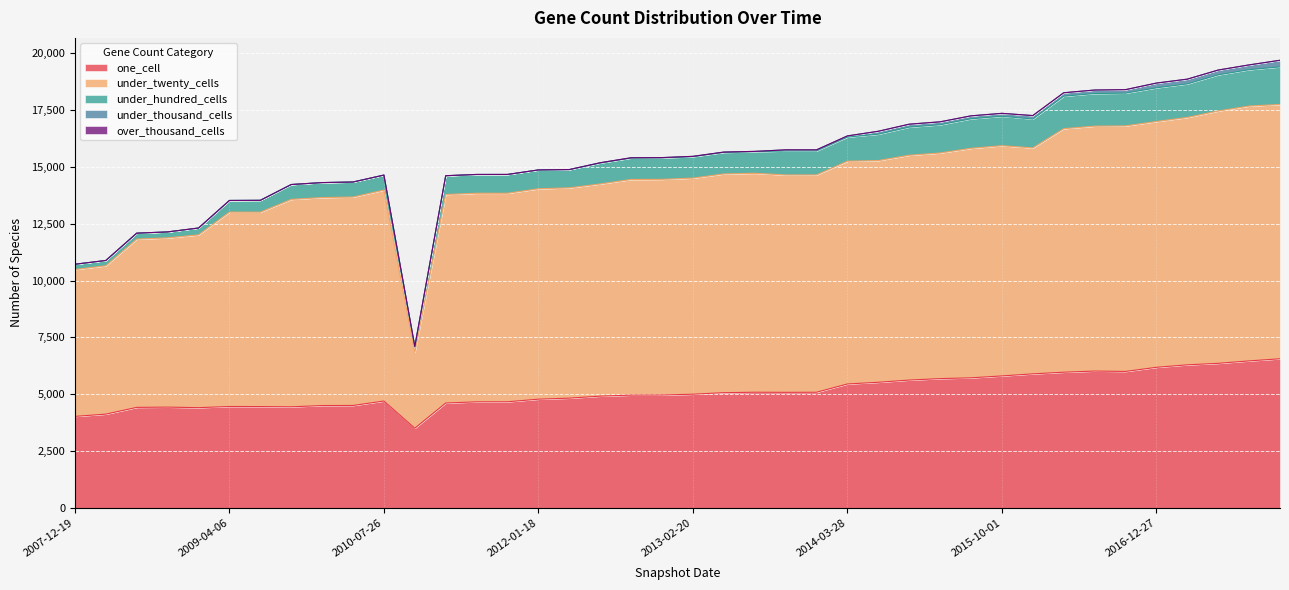

Which category has the lowest value in the under_hundred_cells series?

2007-12-19